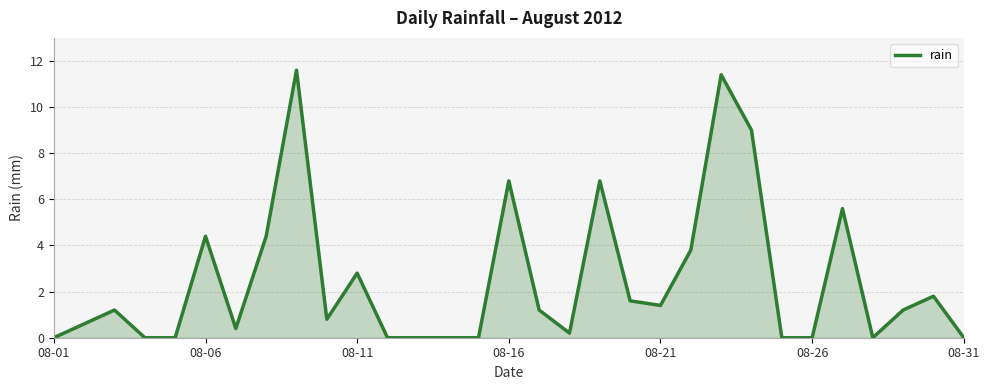

What is the difference between the maximum and minimum values?

11.6